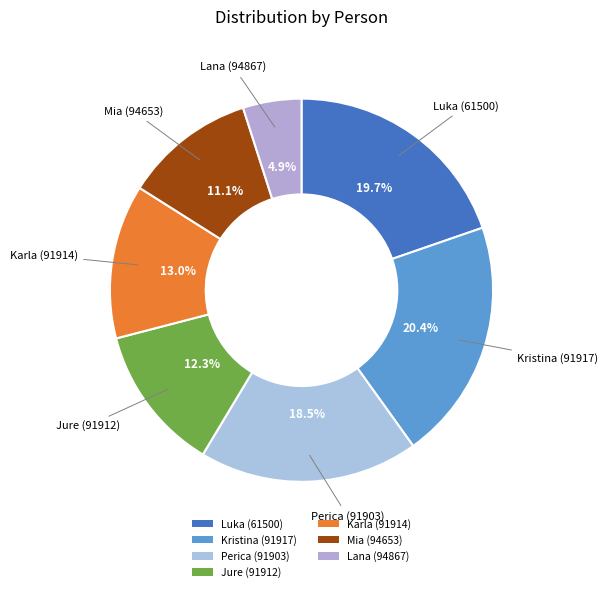

How many slices are in this pie chart?

7